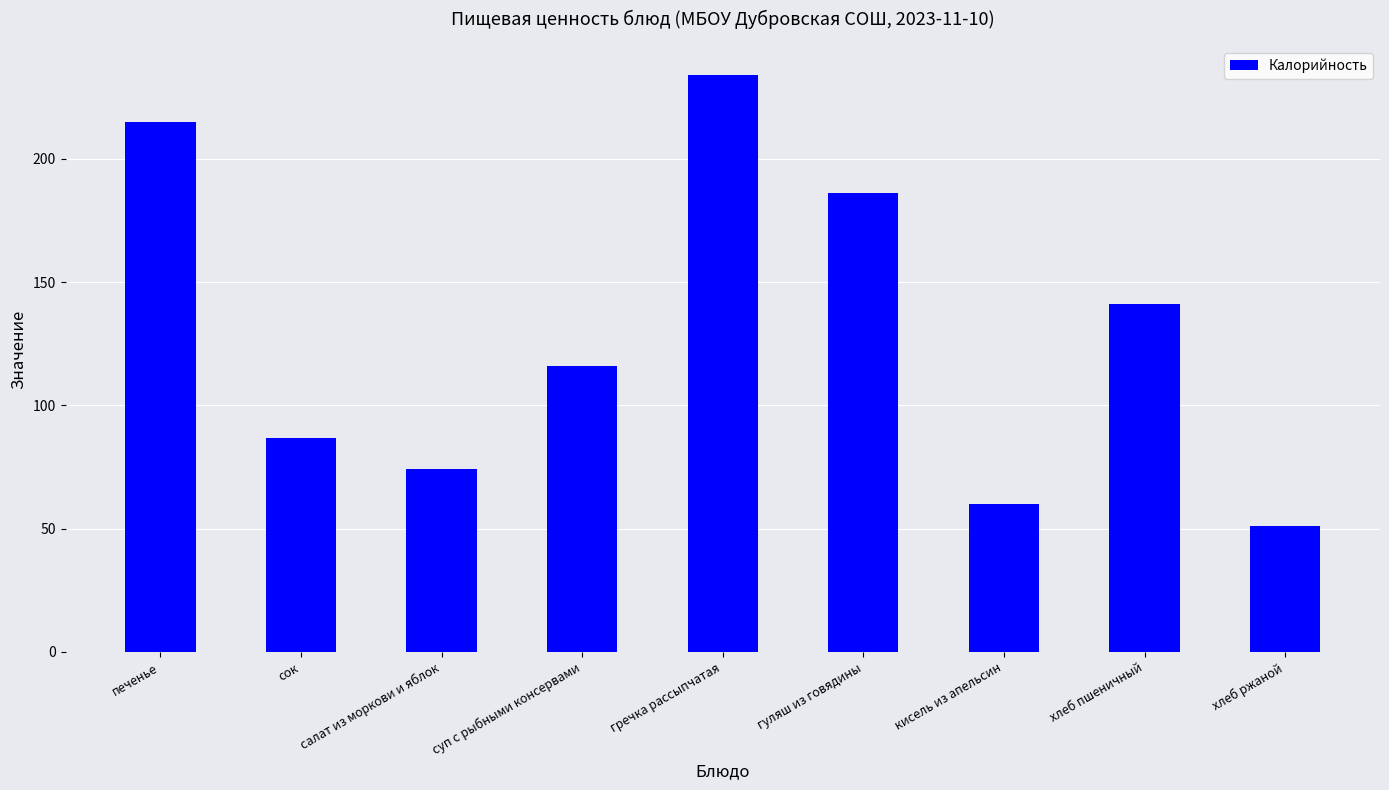

Rank the categories by value from lowest to highest.

хлеб ржаной, кисель из апельсин, салат из моркови и яблок, сок, суп с рыбными консервами, хлеб пшеничный, гуляш из говядины, печенье, гречка рассыпчатая